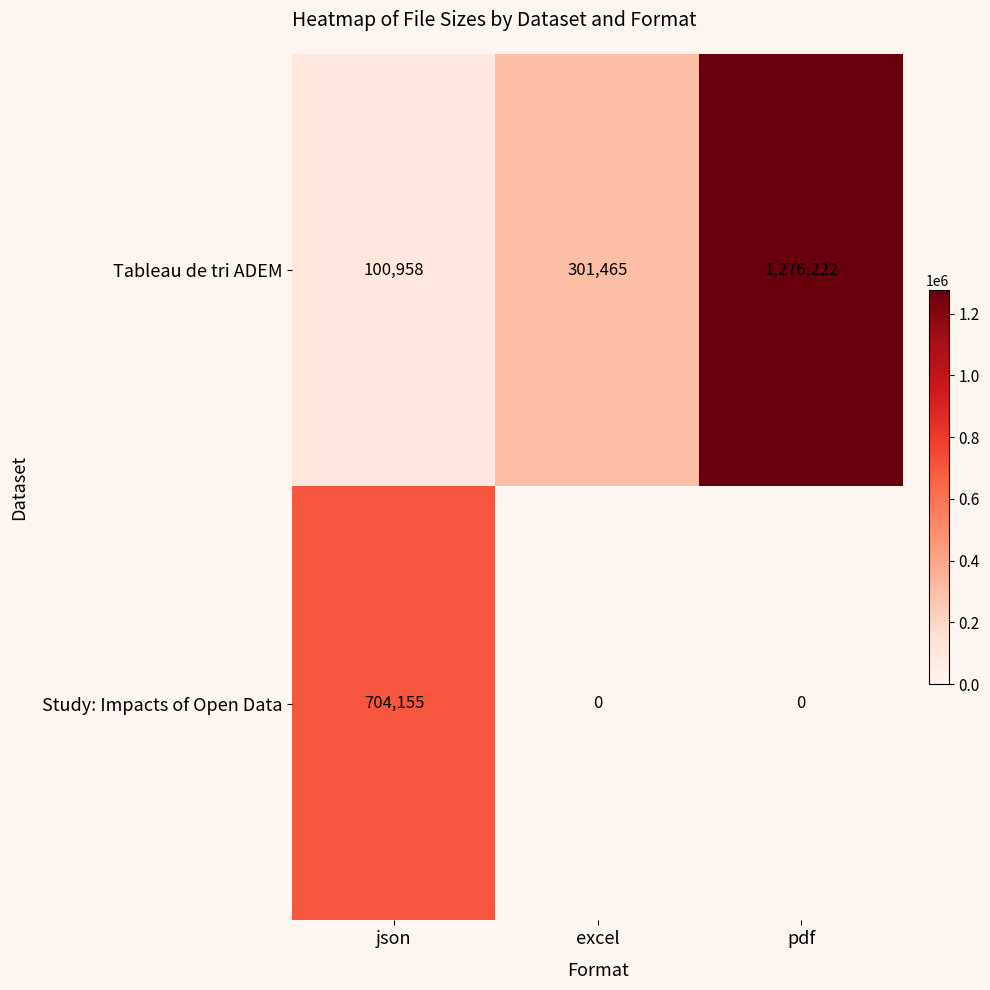

Which series has the widest spread of values?

Tableau de tri ADEM